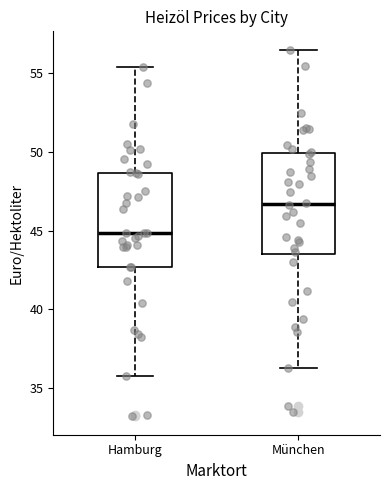

Which box's median line is the highest?

München